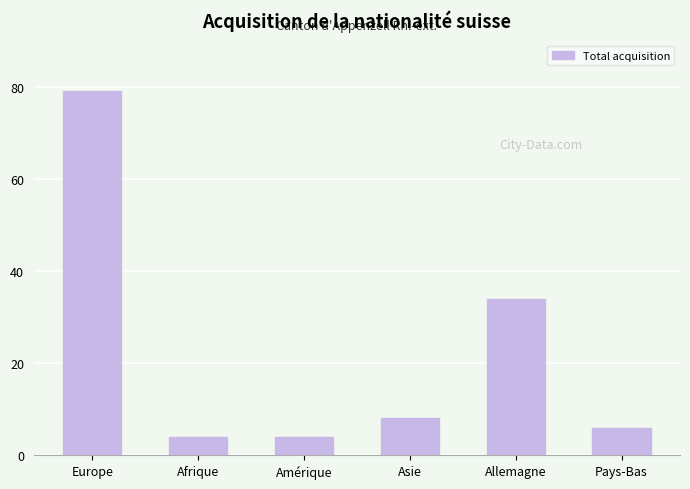

What is the label of the 3rd bar from the left?

Amérique